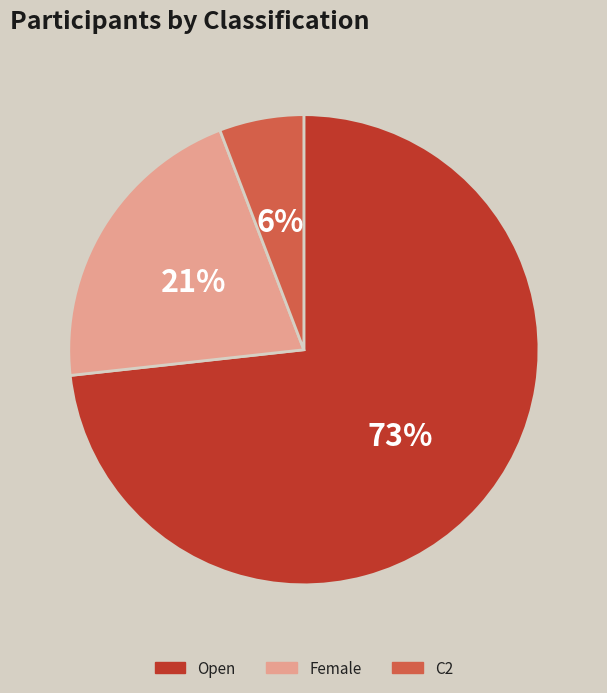

Approximately how many times larger is the value at Female compared to Open?

0.3